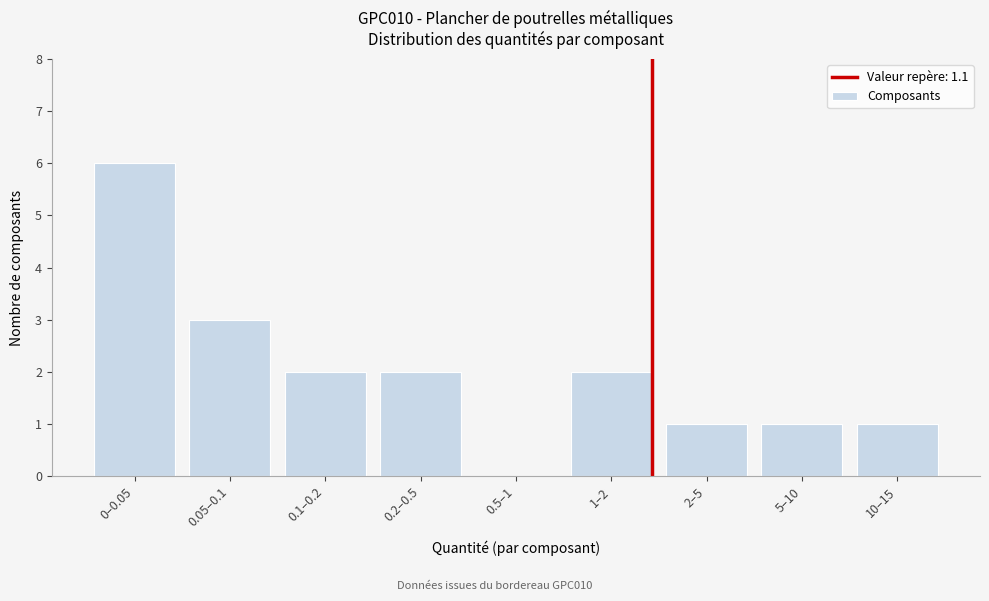

Reading right to left, what are all the values shown in this chart?

10–15=1	5–10=1	2–5=1	1–2=2	0.5–1=0	0.2–0.5=2	0.1–0.2=2	0.05–0.1=3	0–0.05=6